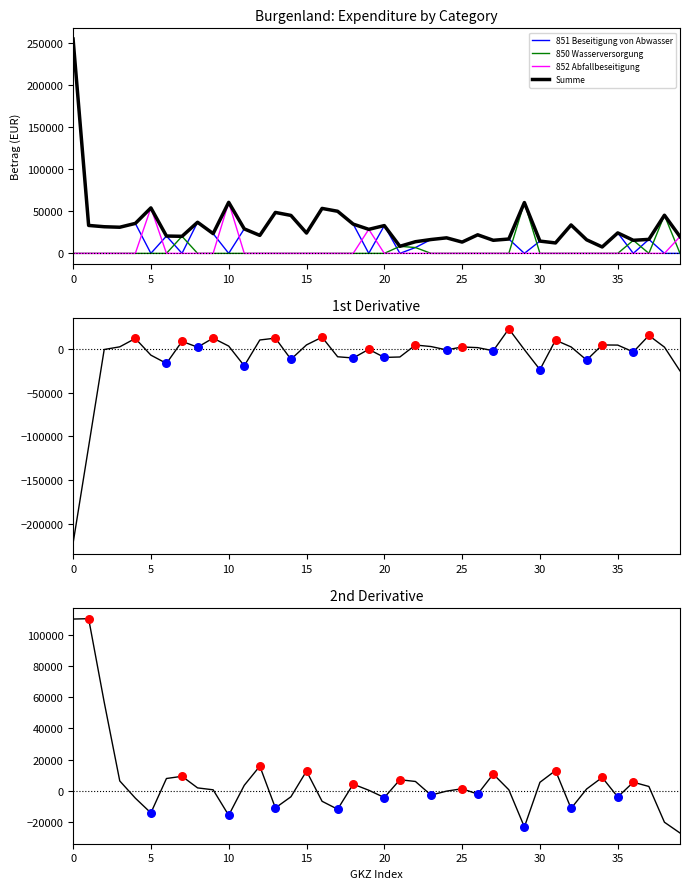

Which series has the widest spread of Y values?

851 Beseitigung von Abwasser